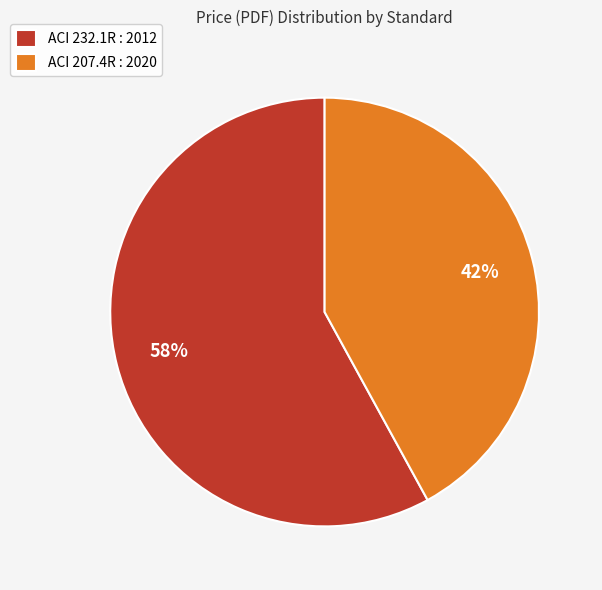

Count the number of slices in the pie.

2